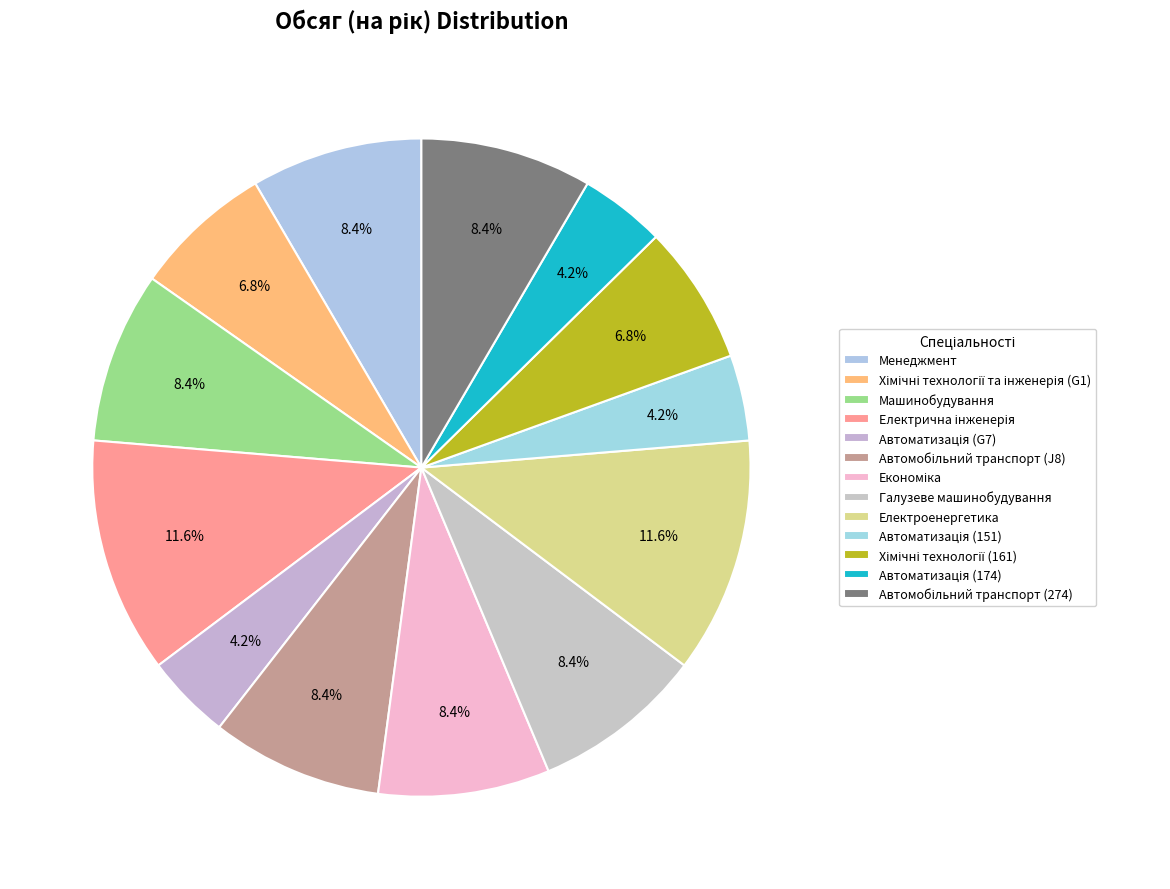

Approximately how many times larger is the value at Автоматизація (G7) compared to Автоматизація (151)?

1.0